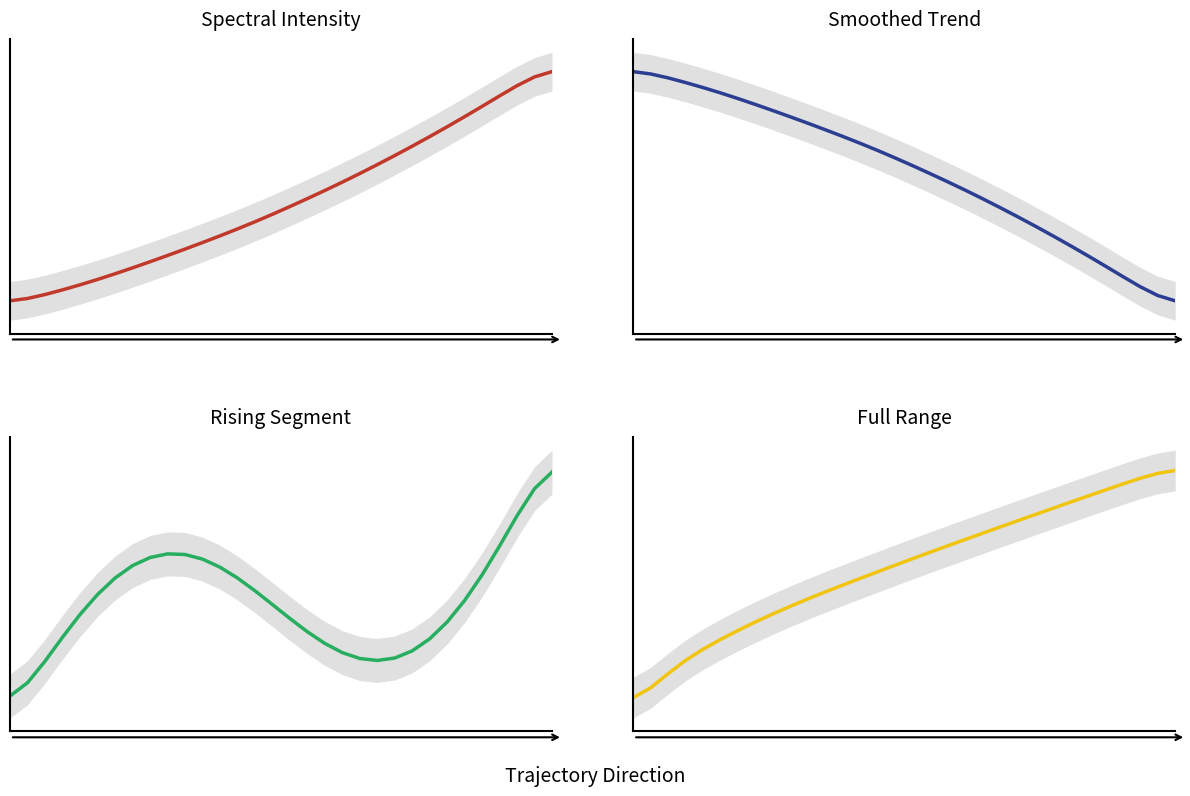

Which series has the widest spread of values?

Spectral Intensity